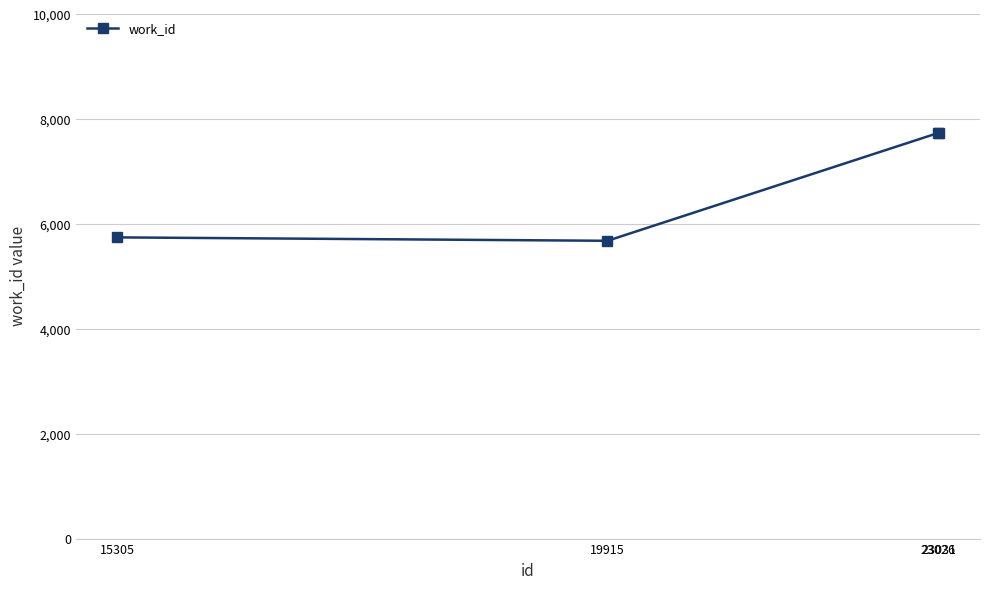

What is the value of the 4th point from the left?

7739